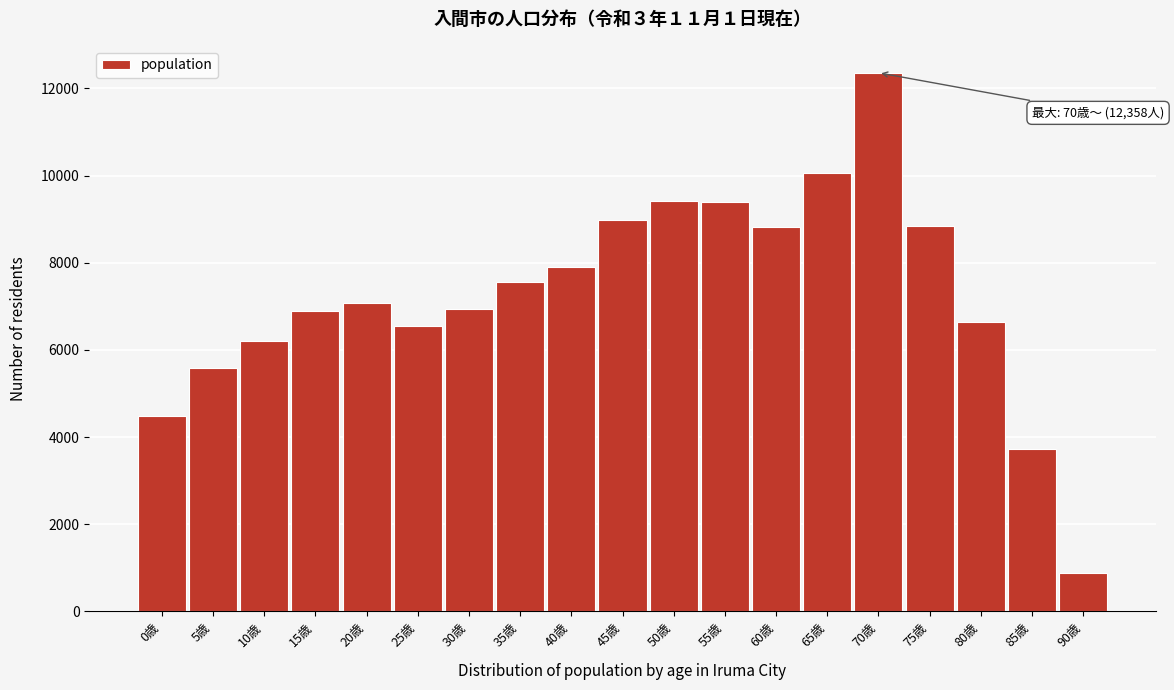

Is it true that the value at 60歳 is 8811?

True